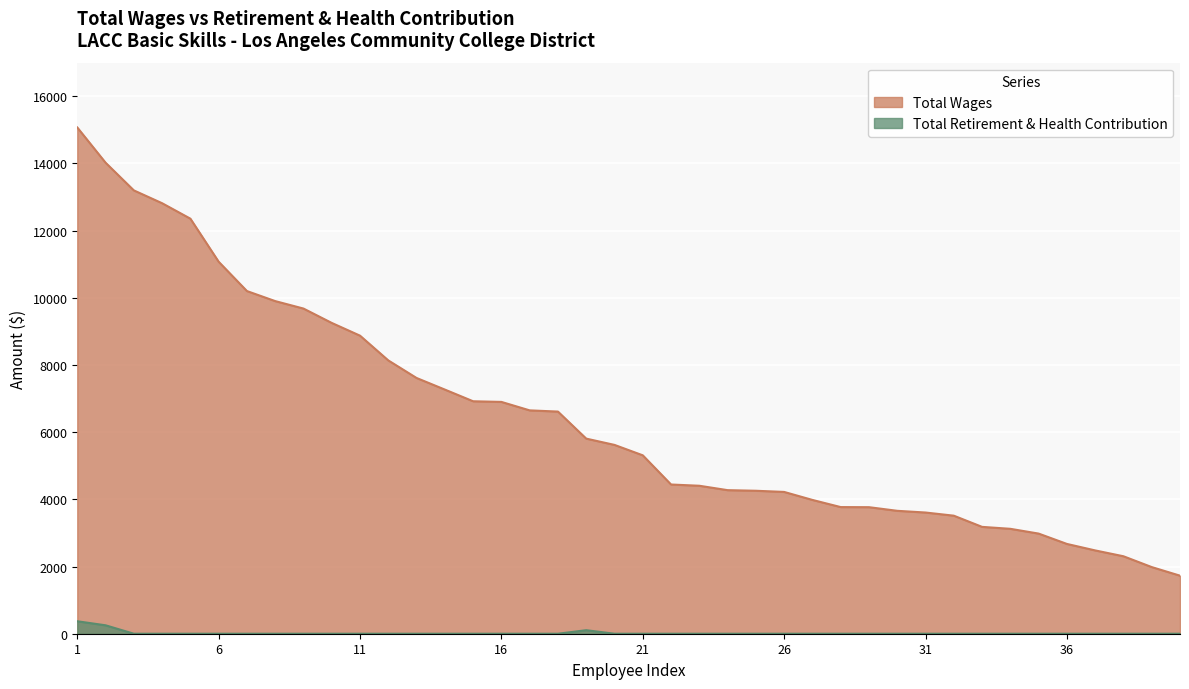

Rank the series at 26 from highest to lowest value.

Total Wages, Total Retirement & Health Contribution